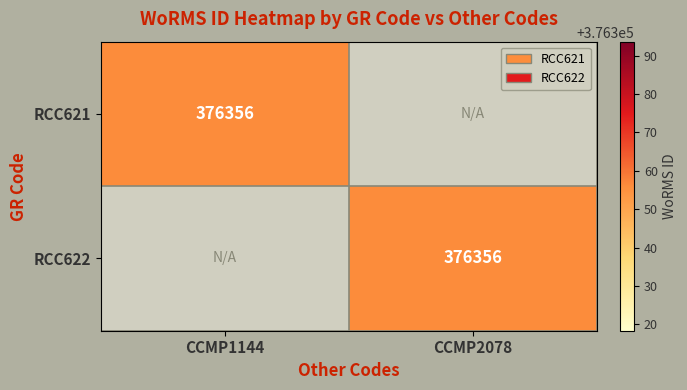

The RCC621 series shows 252843 at CCMP1144. True or false?

False